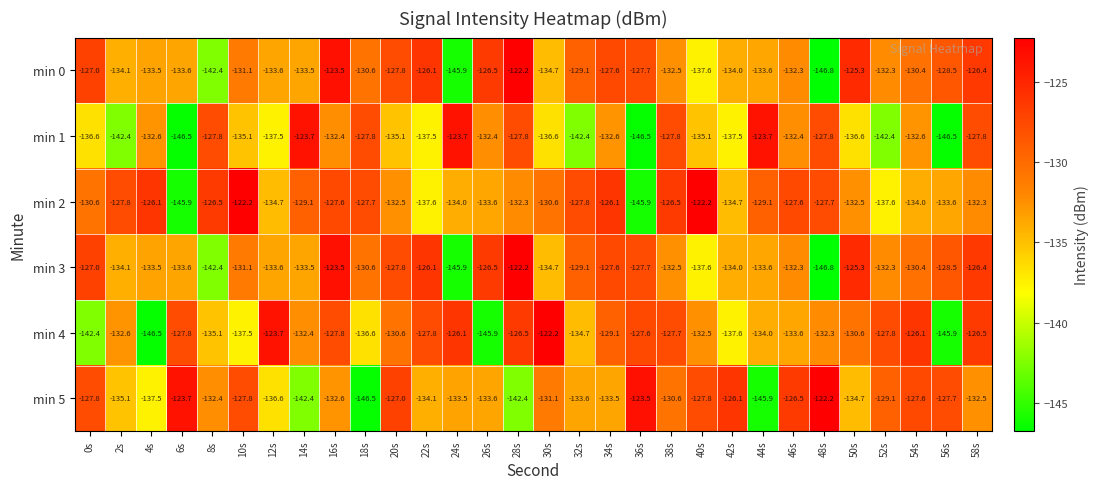

At which category is the sum across all series the highest?

16s